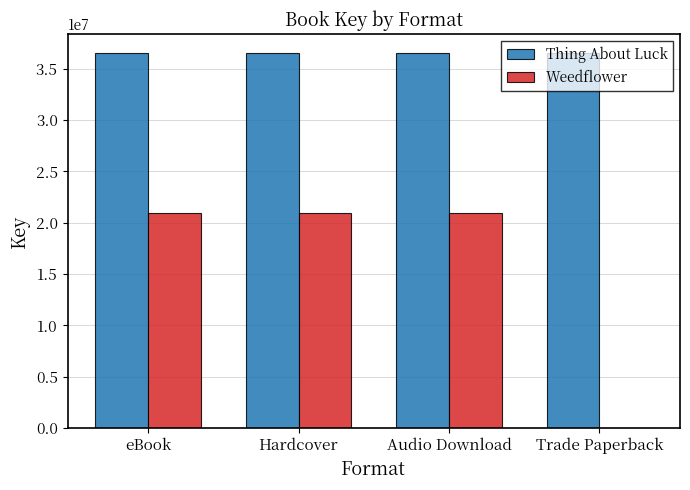

Reading left to right, transcribe all the data shown in this chart.

Thing About Luck: 36552639	36552639	36552639	36552639
Weedflower: 20961863	20961863	20961863	0